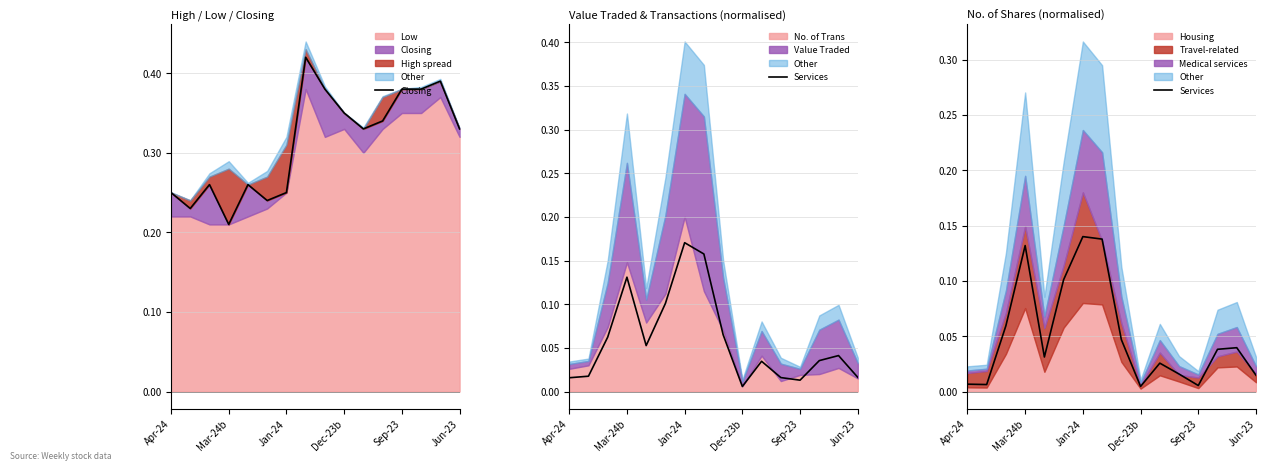

The value of Services at Apr-24 is 0.0. True or false?

True